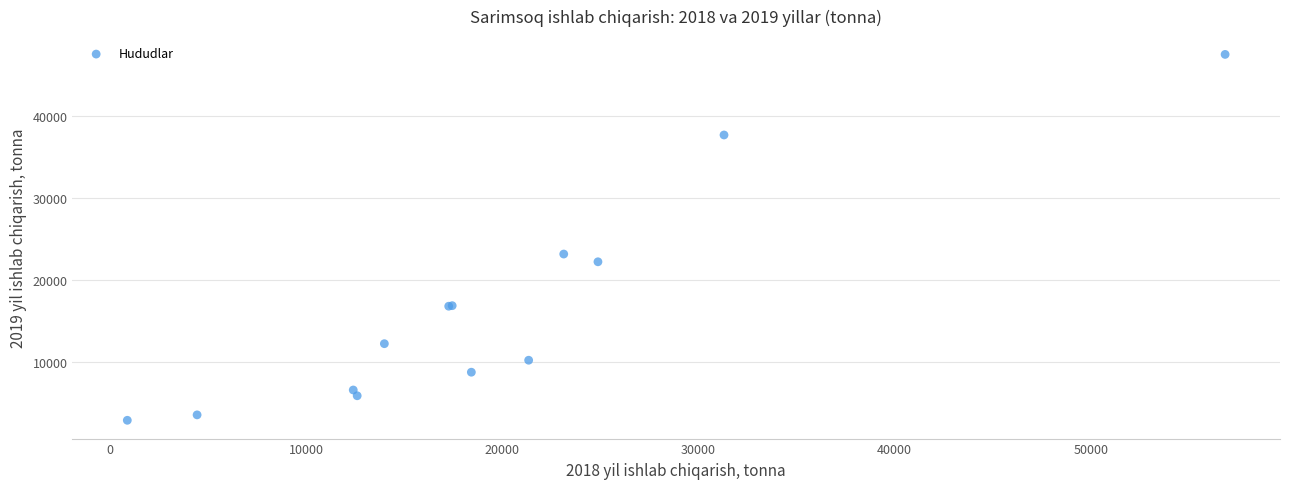

What Y value in the scatter plot is closest to 25218?

23185